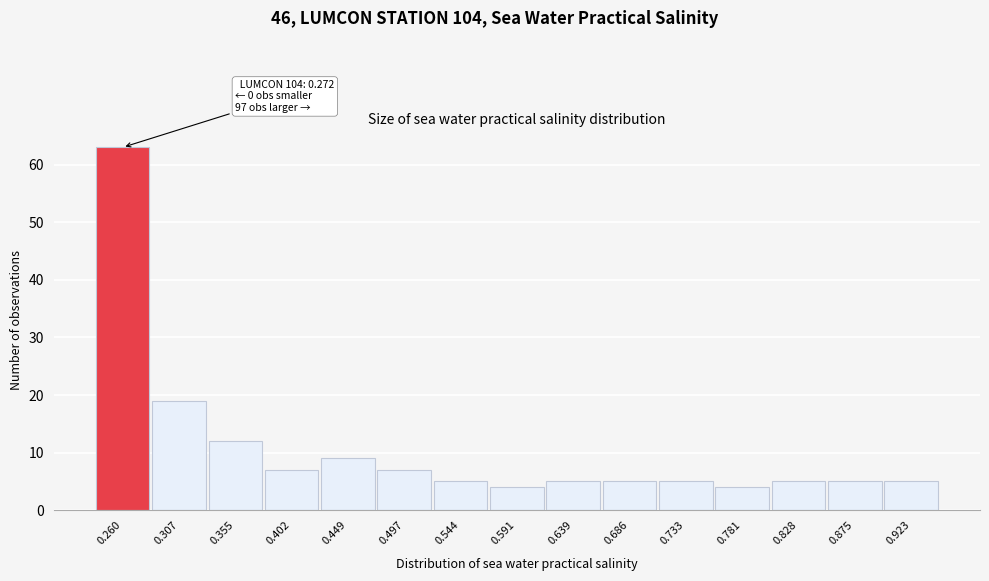

Reading left to right, transcribe all the data shown in this chart.

63	19	12	7	9	7	5	4	5	5	5	4	5	5	5